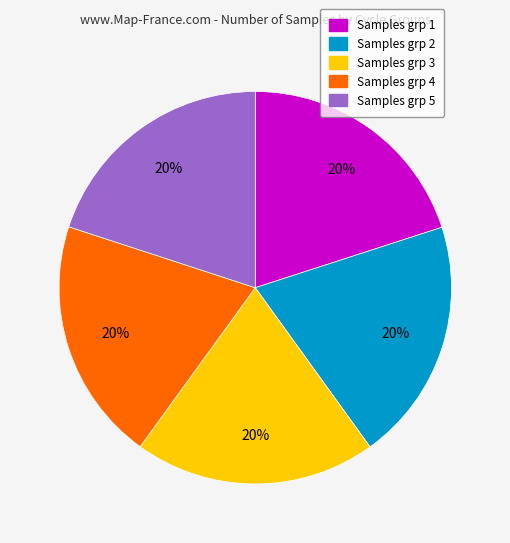

Is there a majority slice in this chart?

No